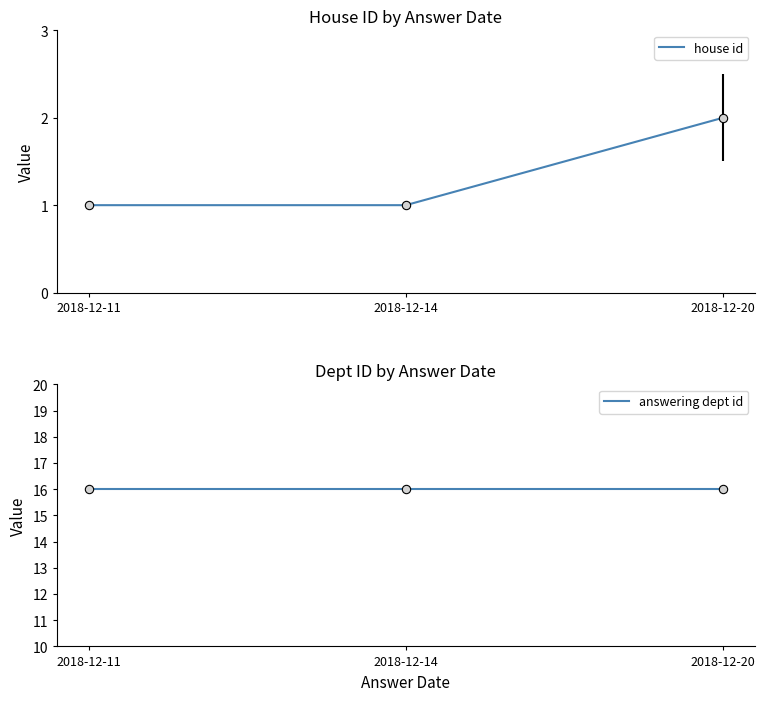

What is the value of the answering dept id point at the 3rd from the left?

16